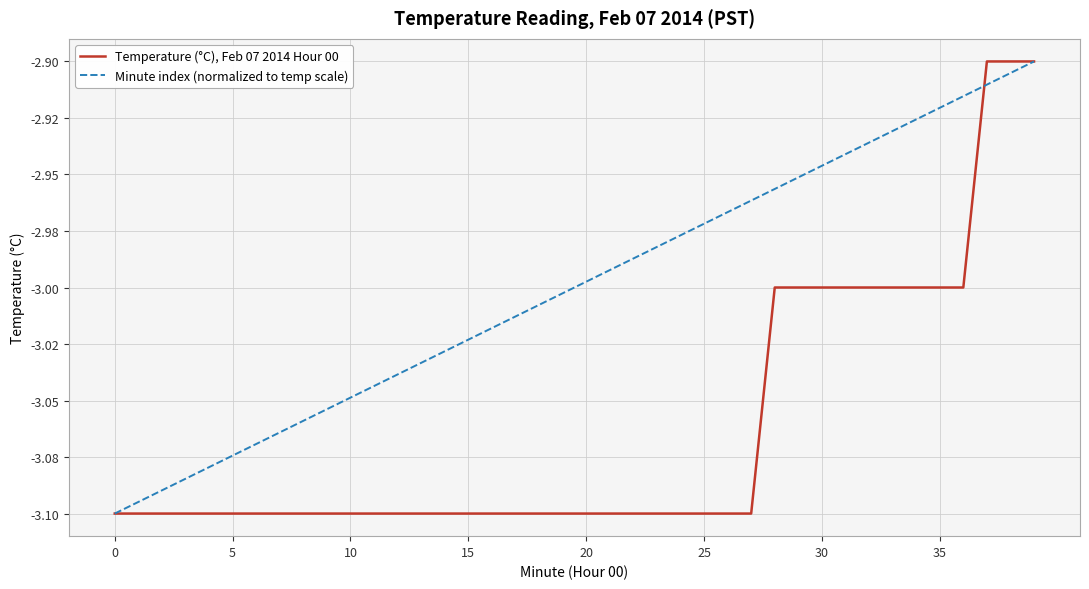

Is this an area chart (filled region under the line)?

No